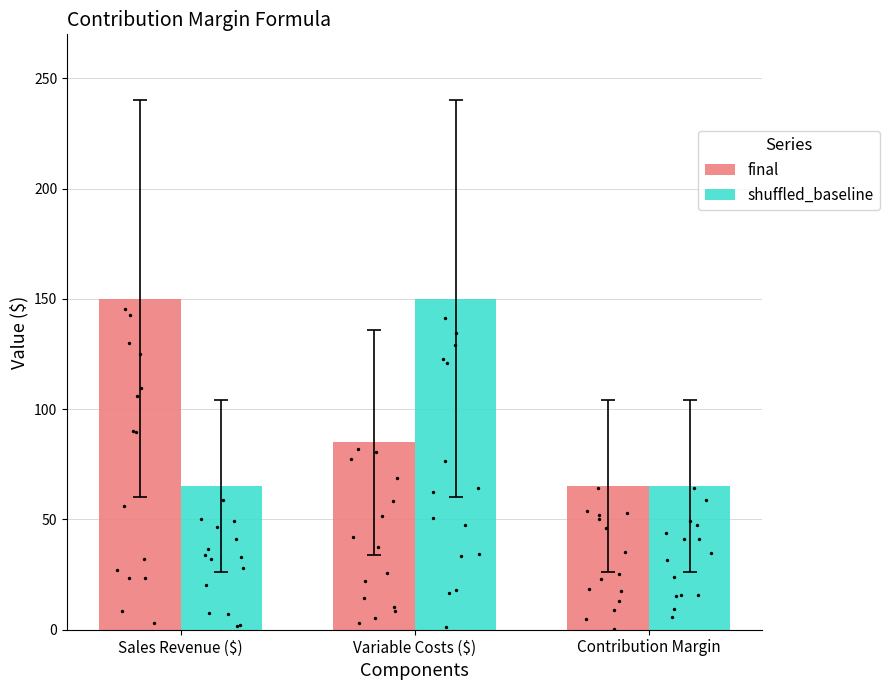

Is the value of shuffled_baseline at Sales Revenue ($) greater than the value of final at Sales Revenue ($)?

No